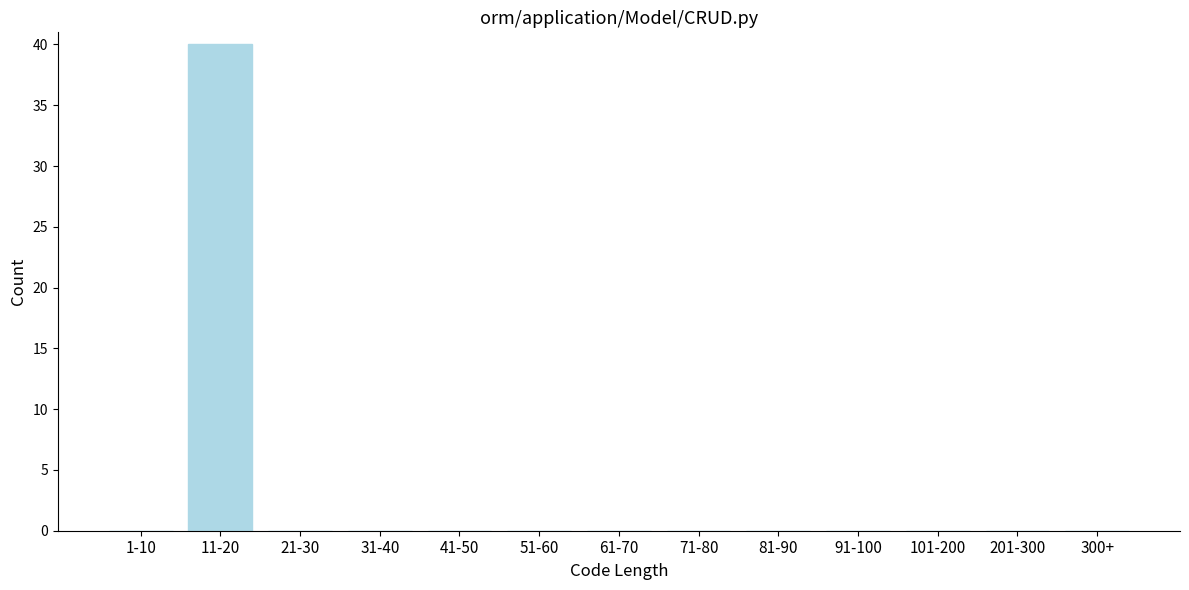

What is the sum of all values?

40